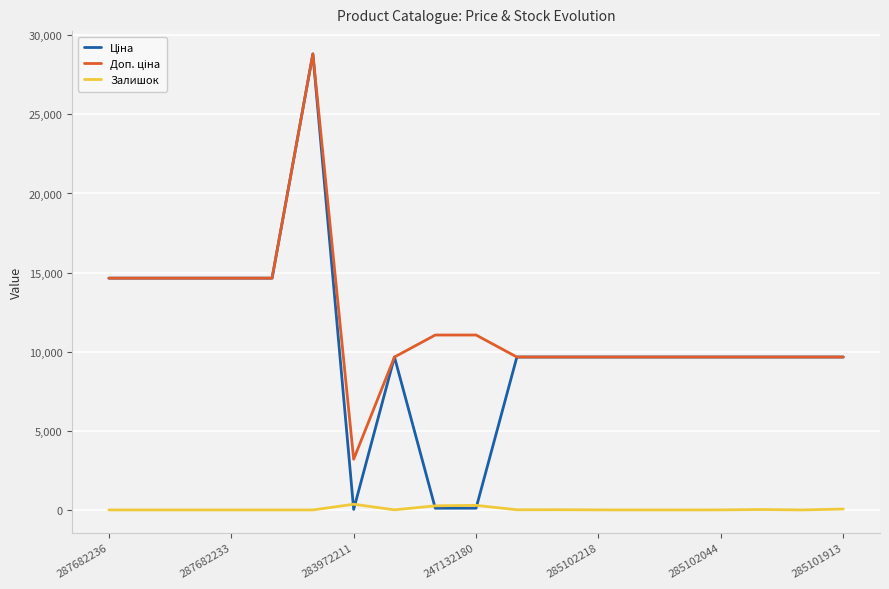

What is the greatest value displayed?

28821.8